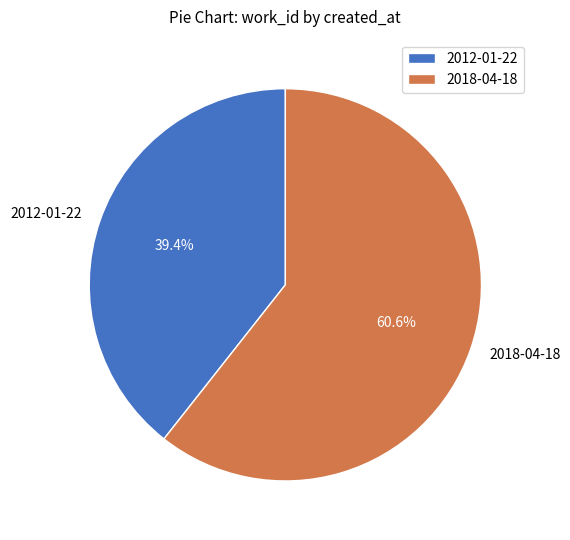

To the nearest percent, what is the average slice percentage?

50%